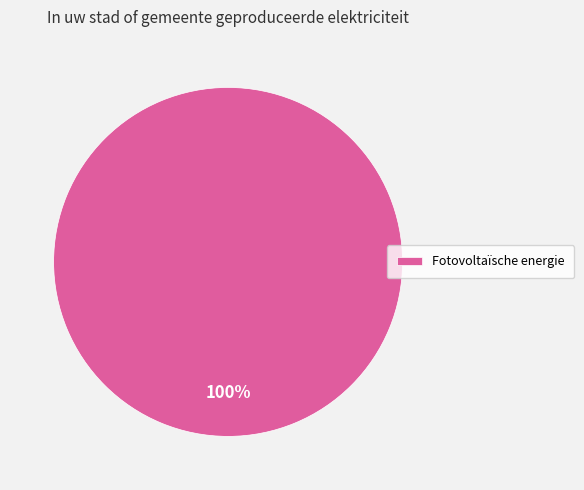

Rank the categories by value from lowest to highest.

Fotovoltaïsche energie